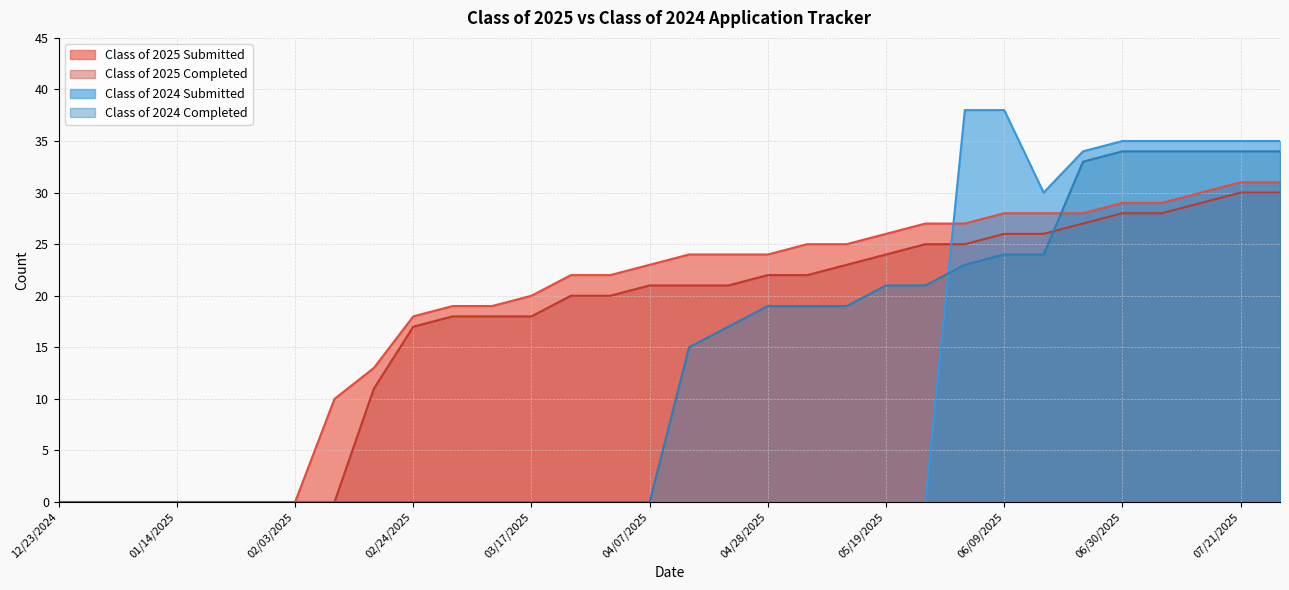

How many intersections are there between Class of 2024 Completed and Class of 2025 Submitted?

1